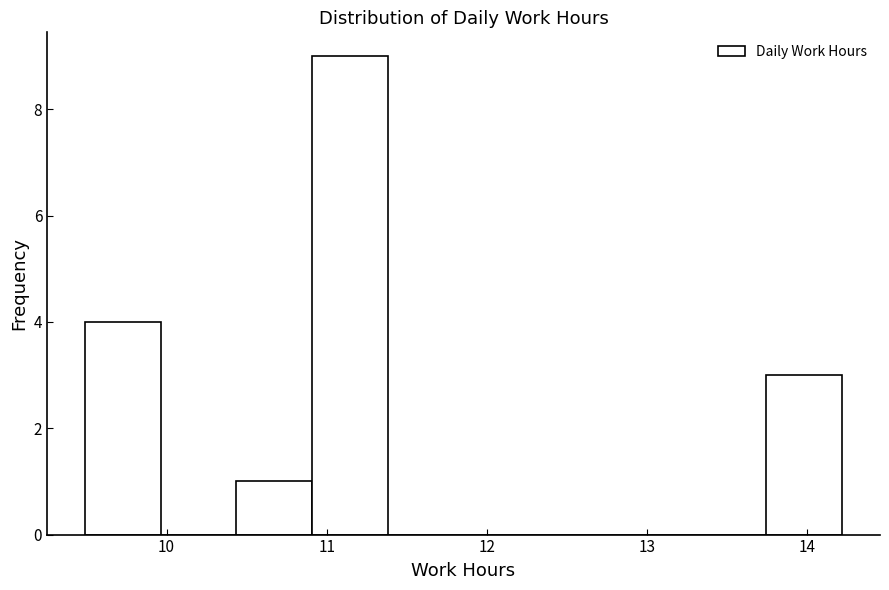

Reading left to right, transcribe this chart: for each bar, give the range it covers on the x-axis and its height. Neither the bar edges nor the heights are printed on the chart, so give them approximately, as read against the axes.

9.5 to 10.0: 4
10.0 to 10.4: 0
10.4 to 10.9: 1
10.9 to 11.4: 9
11.4 to 11.9: 0
11.9 to 12.3: 0
12.3 to 12.8: 0
12.8 to 13.3: 0
13.3 to 13.7: 0
13.7 to 14.2: 3